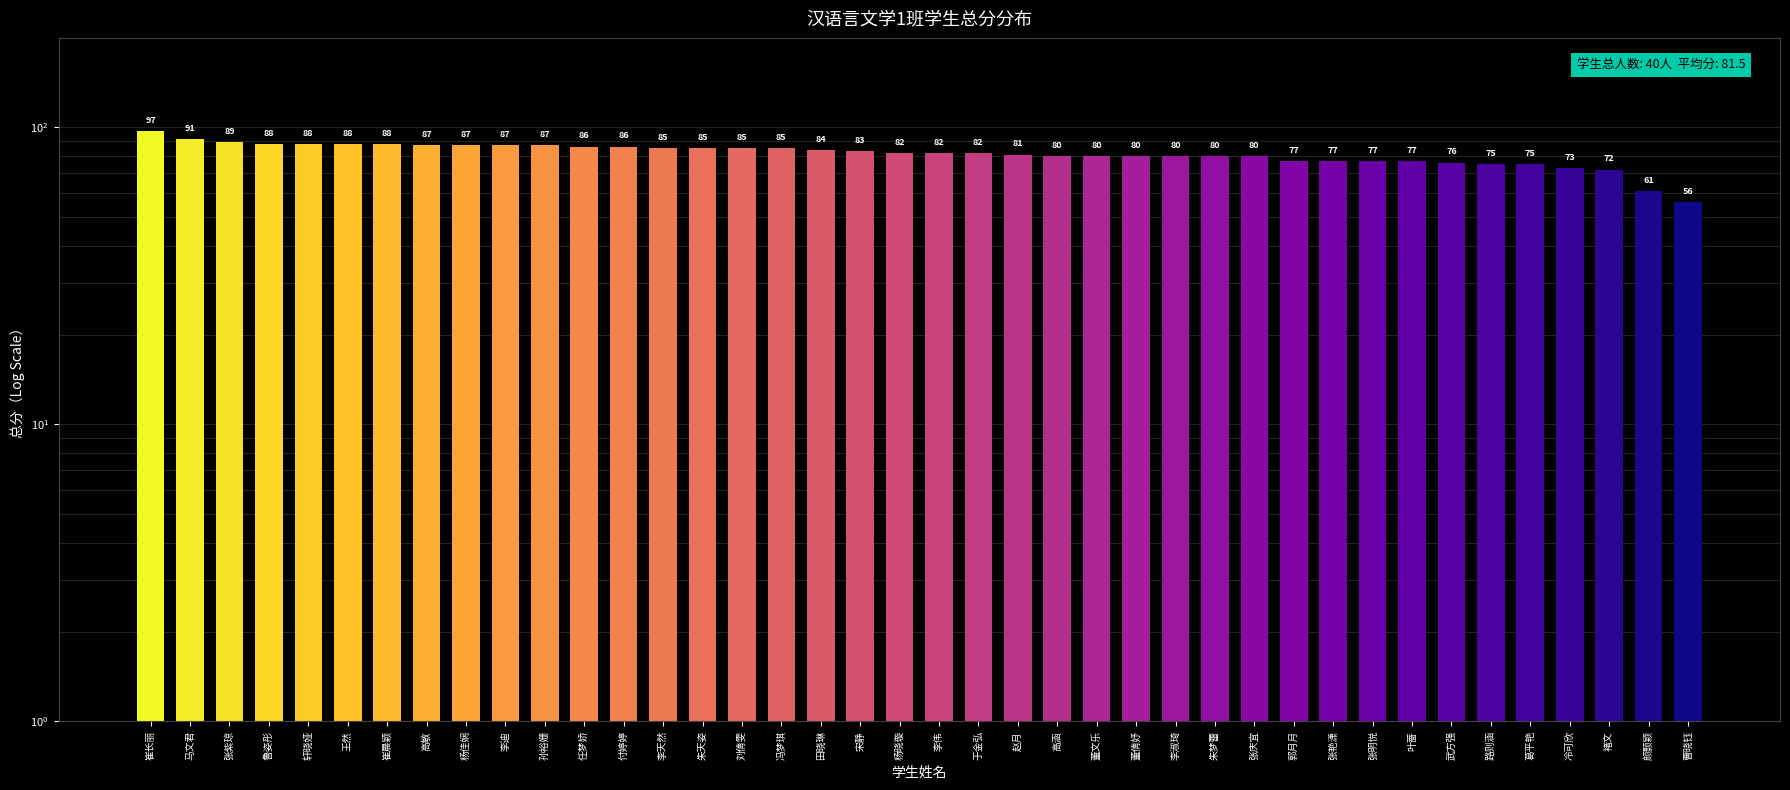

Where does the data first go above 82?

崔长丽